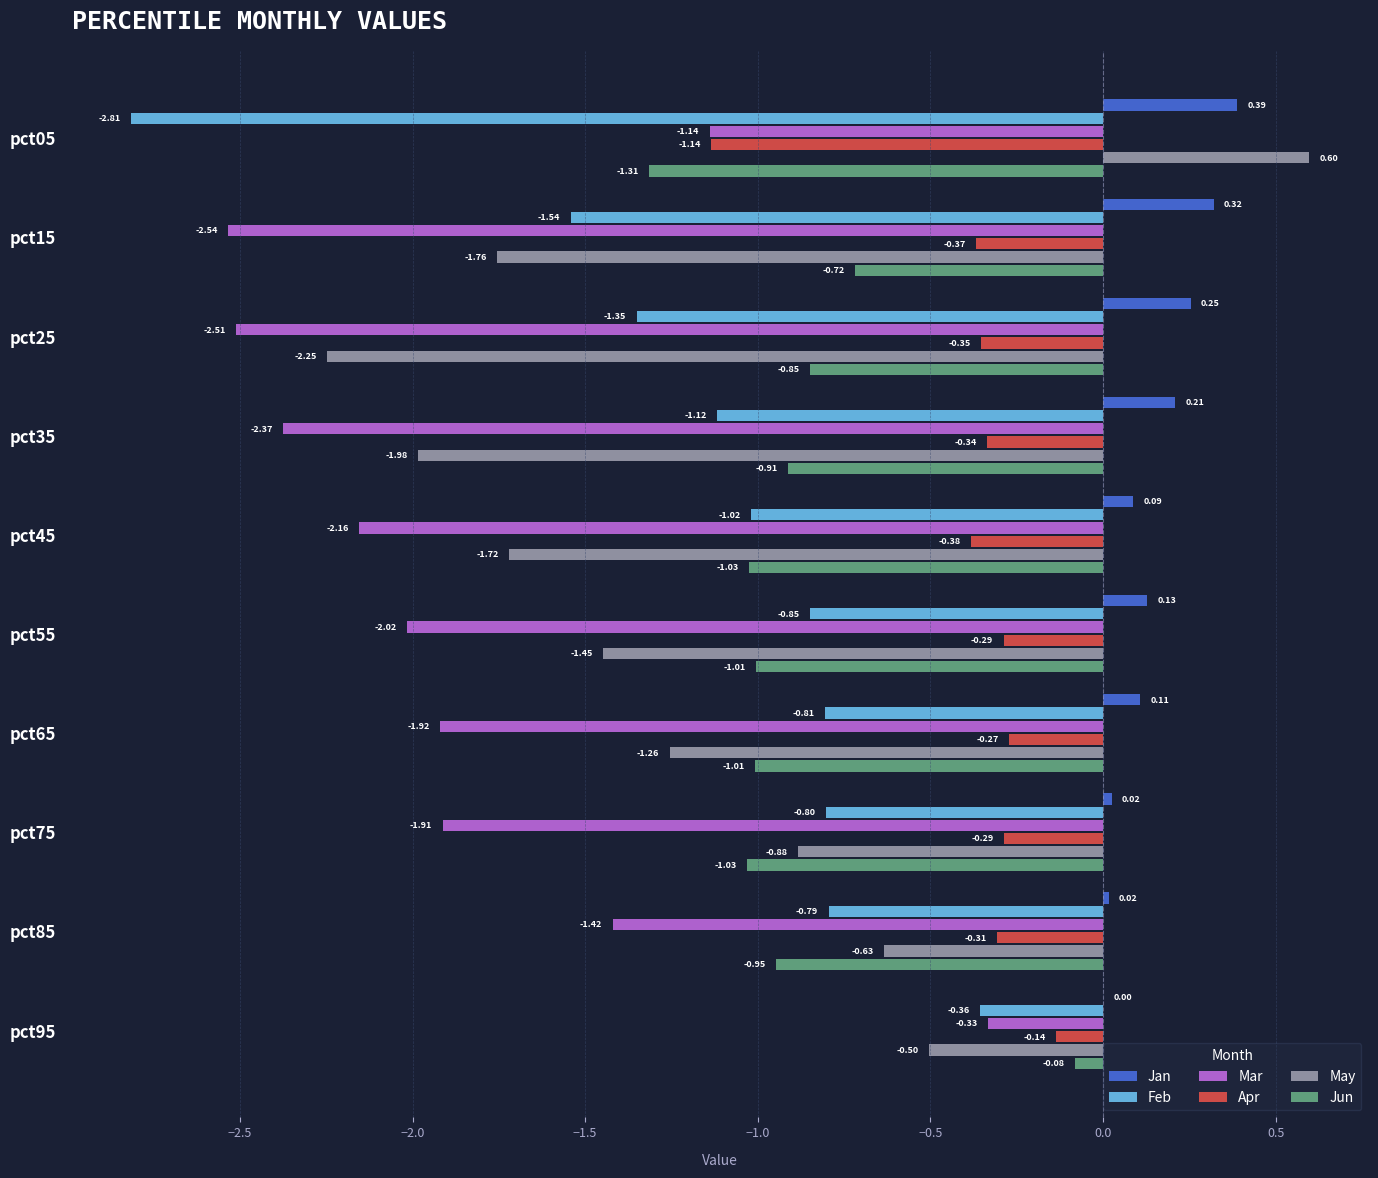

At which category is the sum across all series the highest?

pct95